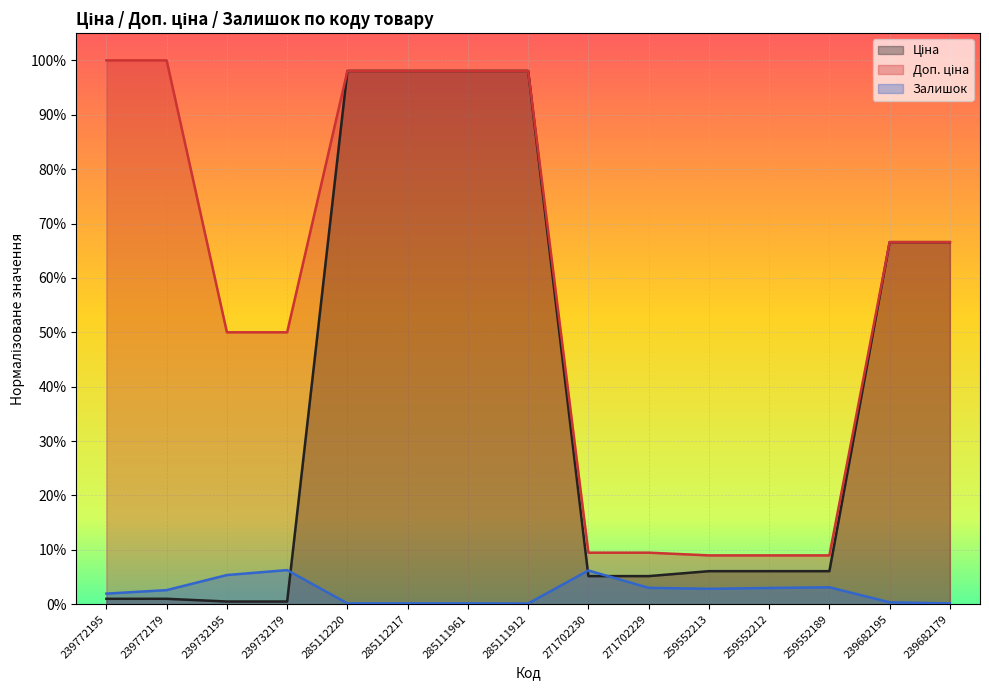

Which series has the largest range (max minus min)?

Ціна